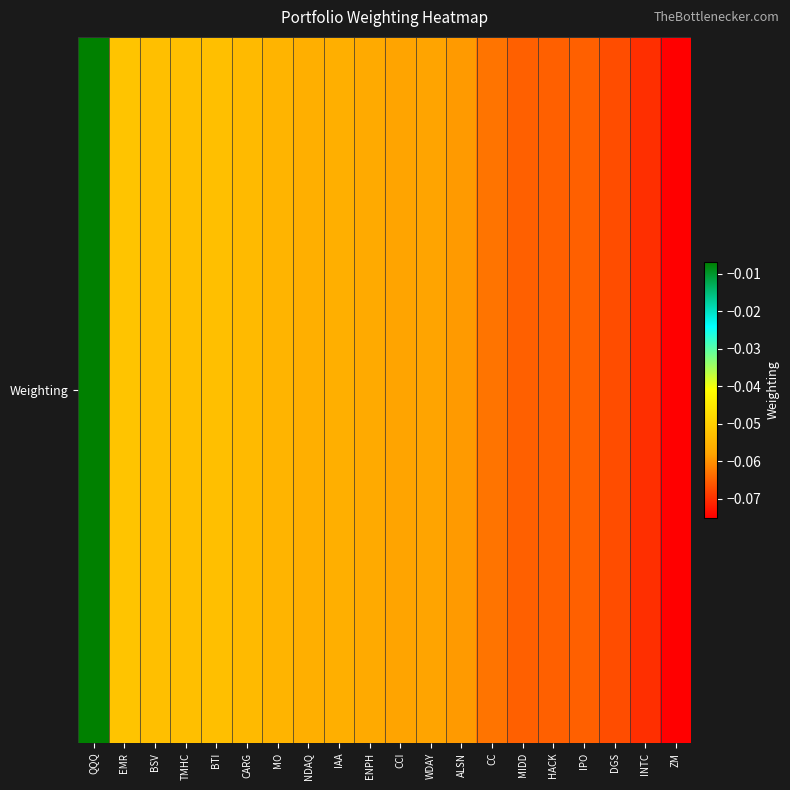

What is the approximate value at INTC?

-0.1